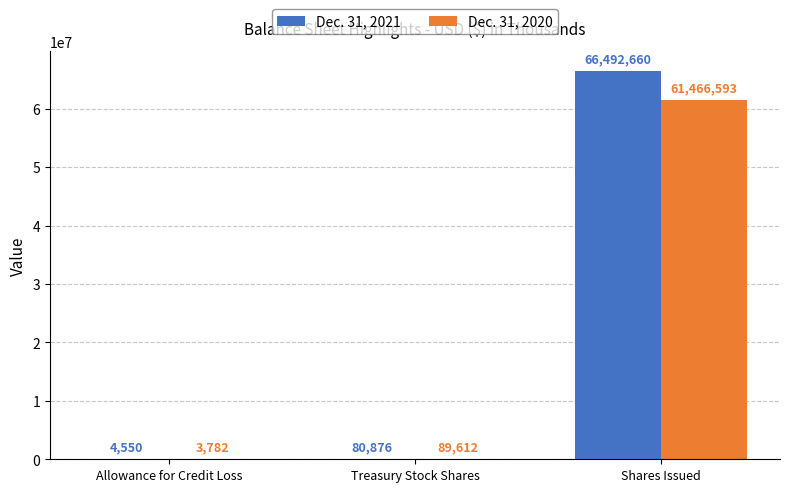

Is it true that Dec. 31, 2021 equals 80876 at Treasury Stock Shares?

True